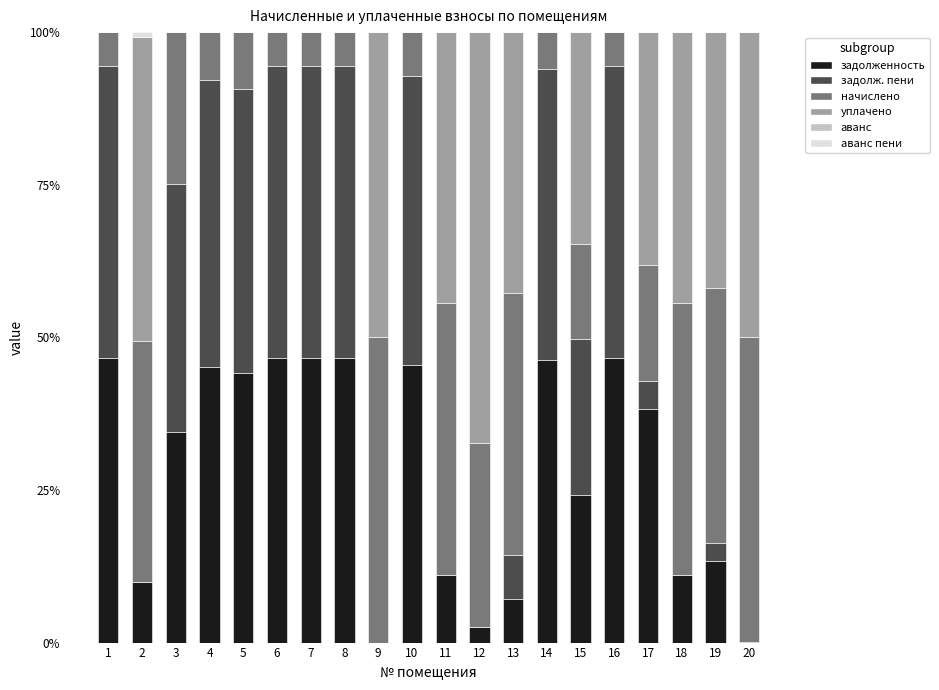

Are the bars horizontal?

No